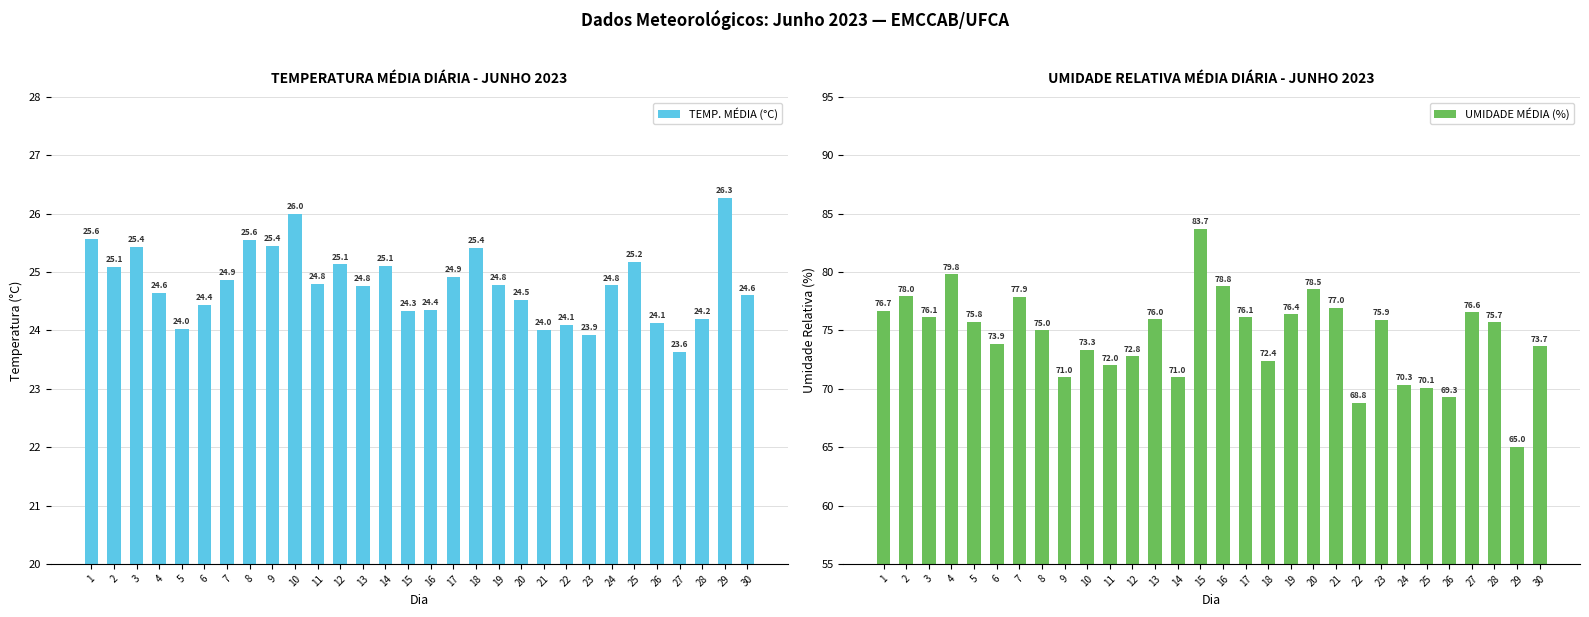

What is the spread (max minus min) of values at 10?

47.3